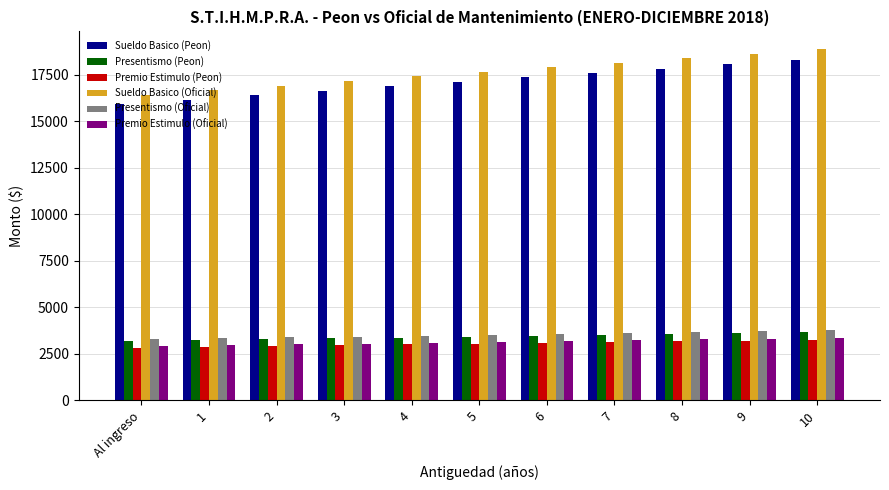

What is the minimum value shown in the chart?

2833.8